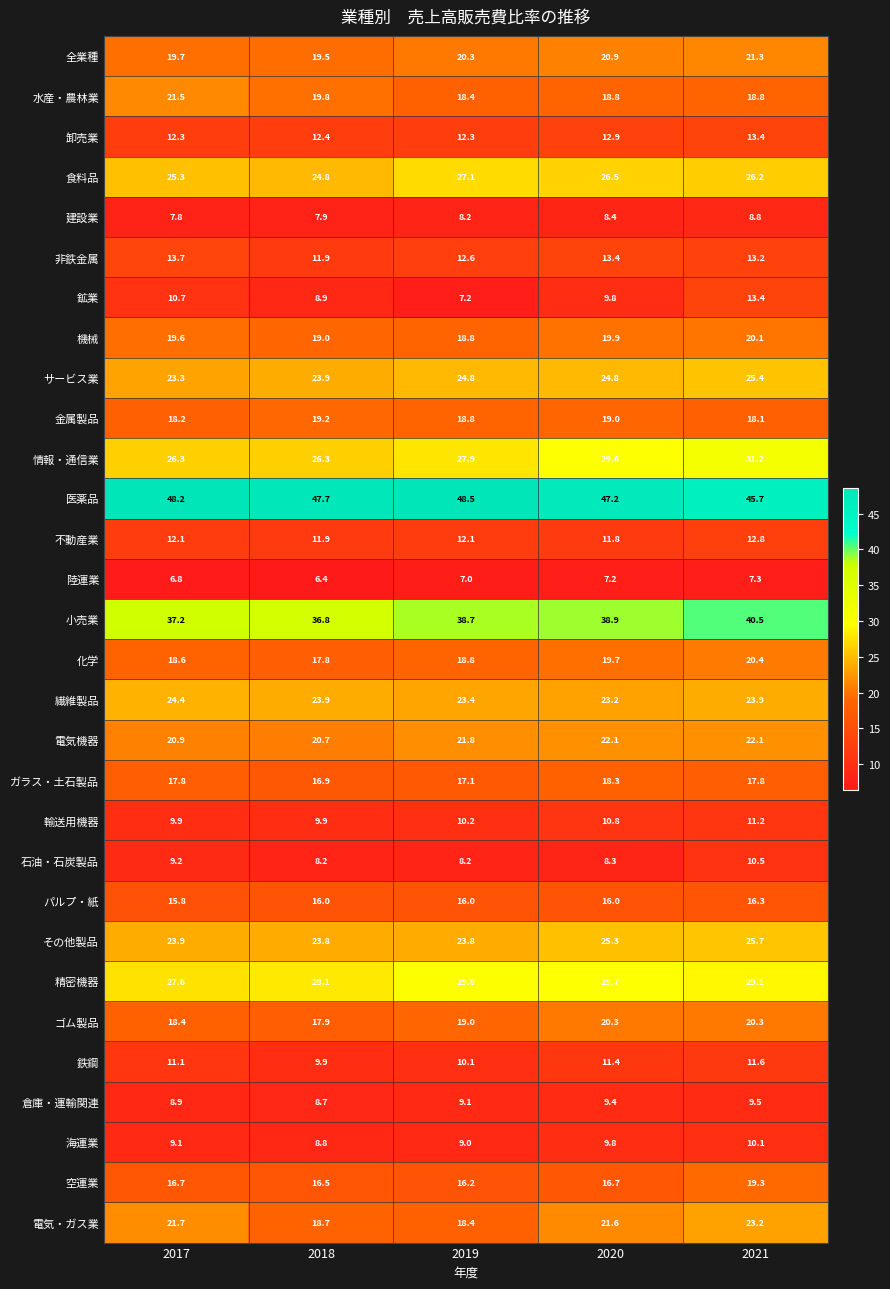

Which label corresponds to the largest value in the chart?

2019